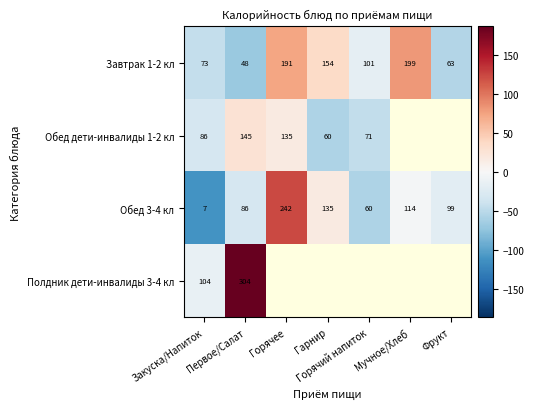

Which category has the highest value in the Обед дети-инвалиды 1-2 кл series?

Первое/Салат